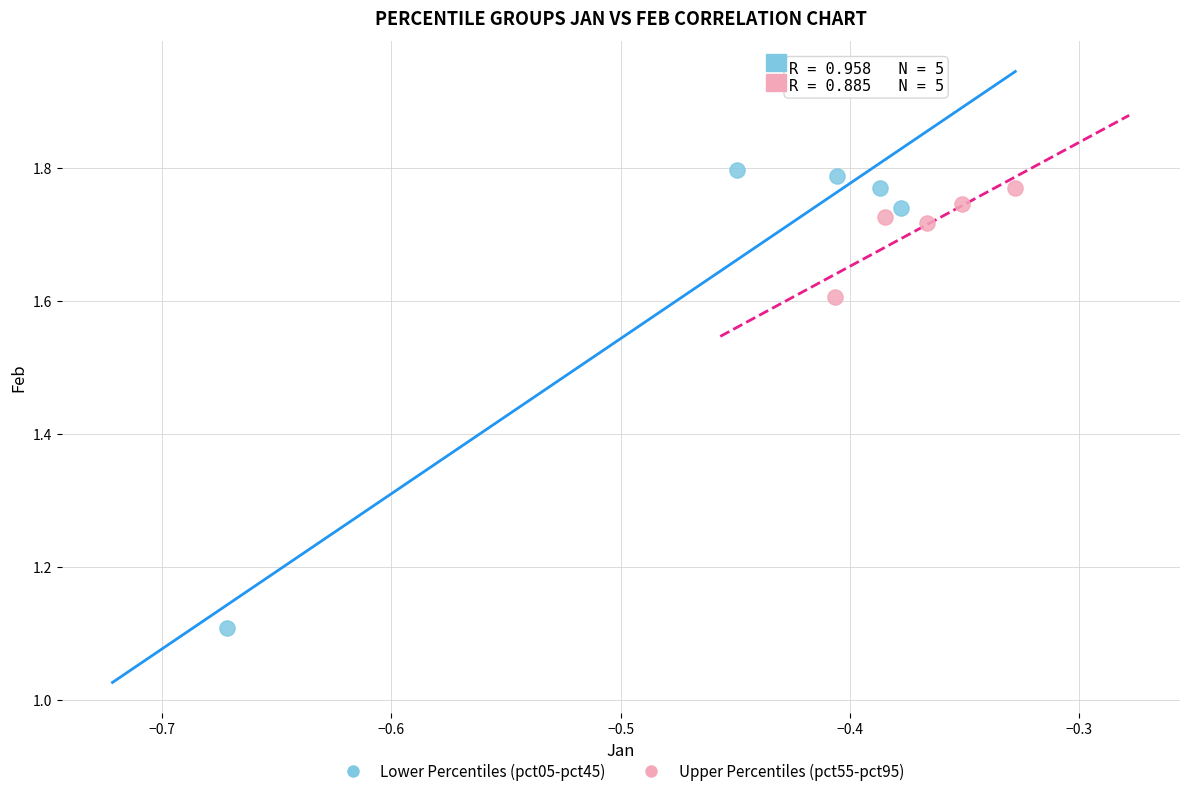

Which series contains the lowest Y value?

Lower Percentiles (pct05-pct45)